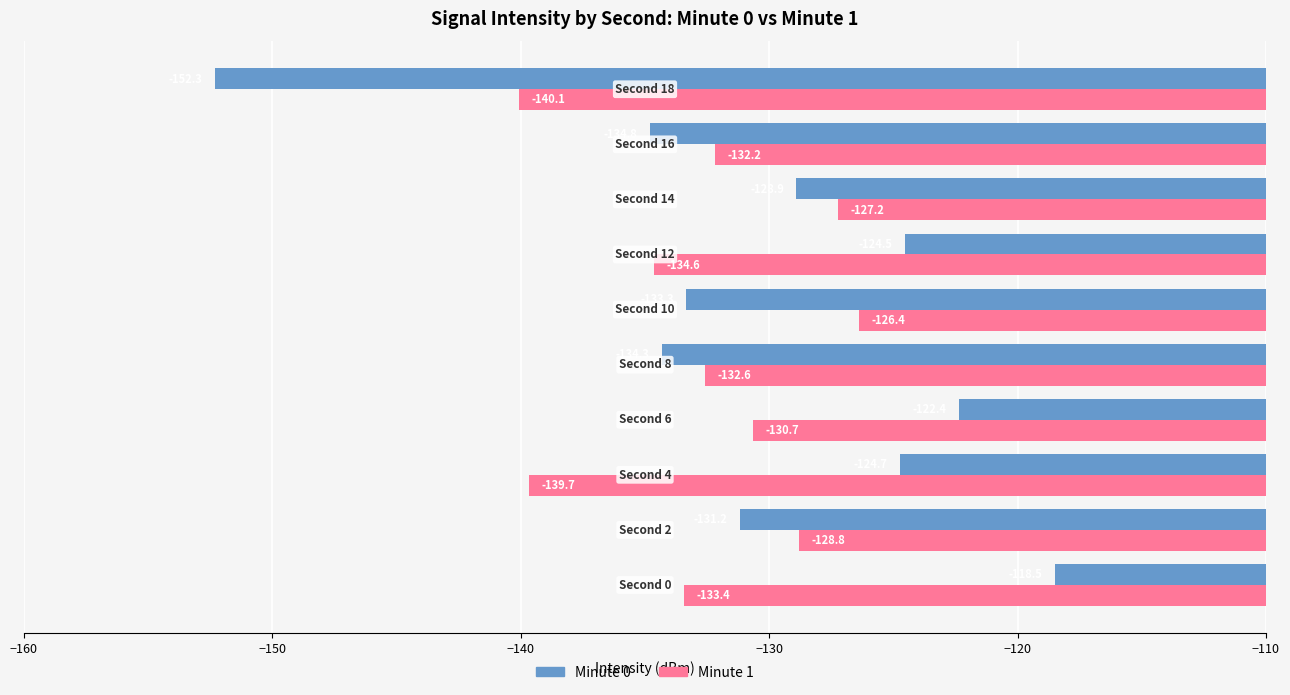

What is the difference between the maximum and minimum values in the Minute 0 series?

33.8